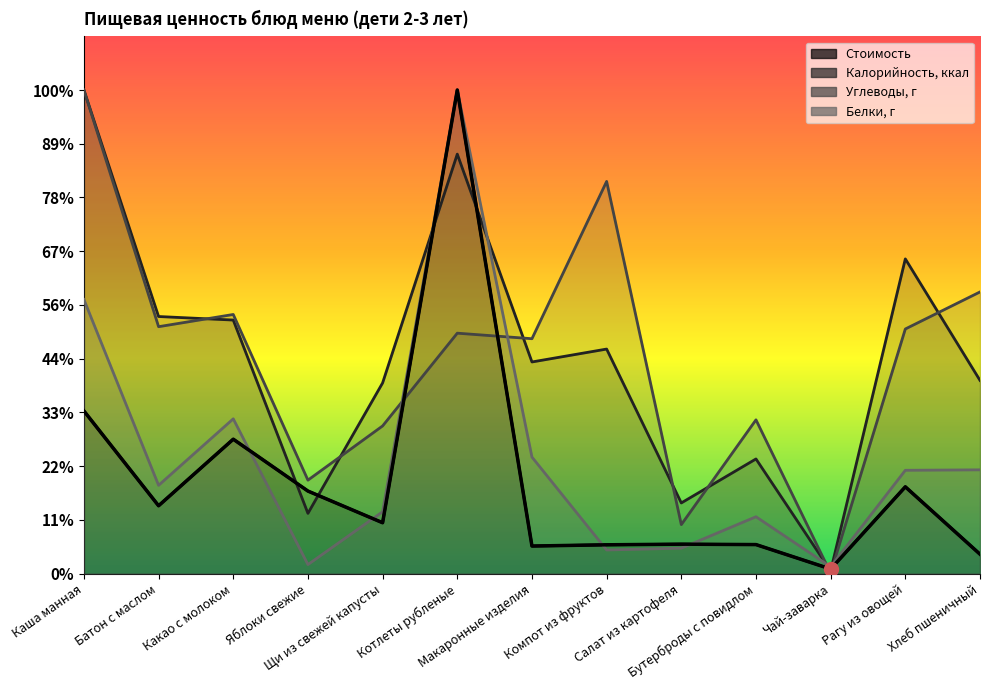

What are all the series names shown in the legend?

Стоимость, Калорийность, ккал, Углеводы, г, Белки, г